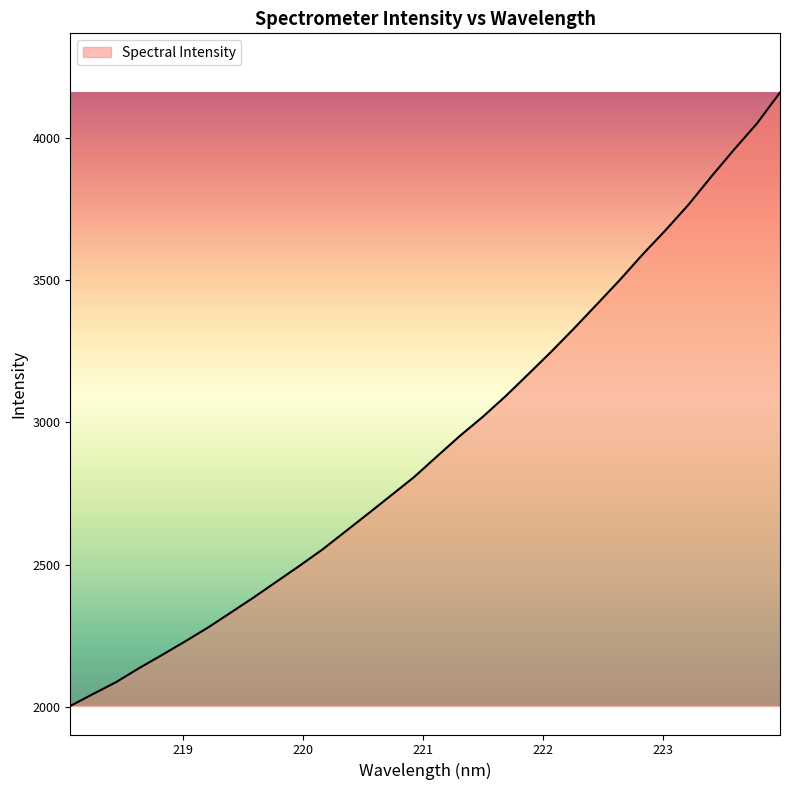

What is the greatest value displayed?

4158.6